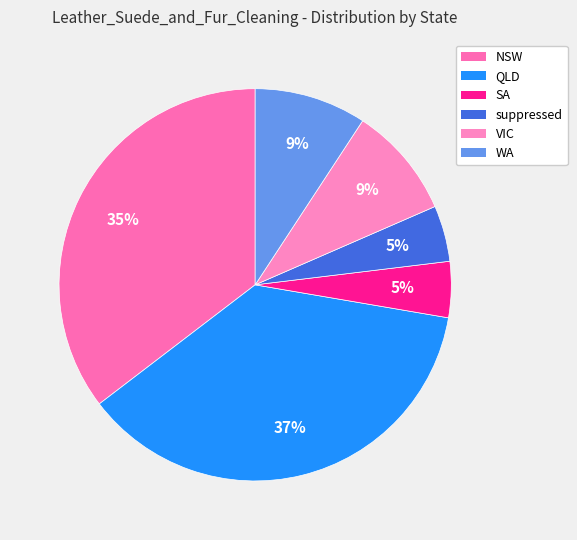

What portion of the pie excludes NSW?

64.6%